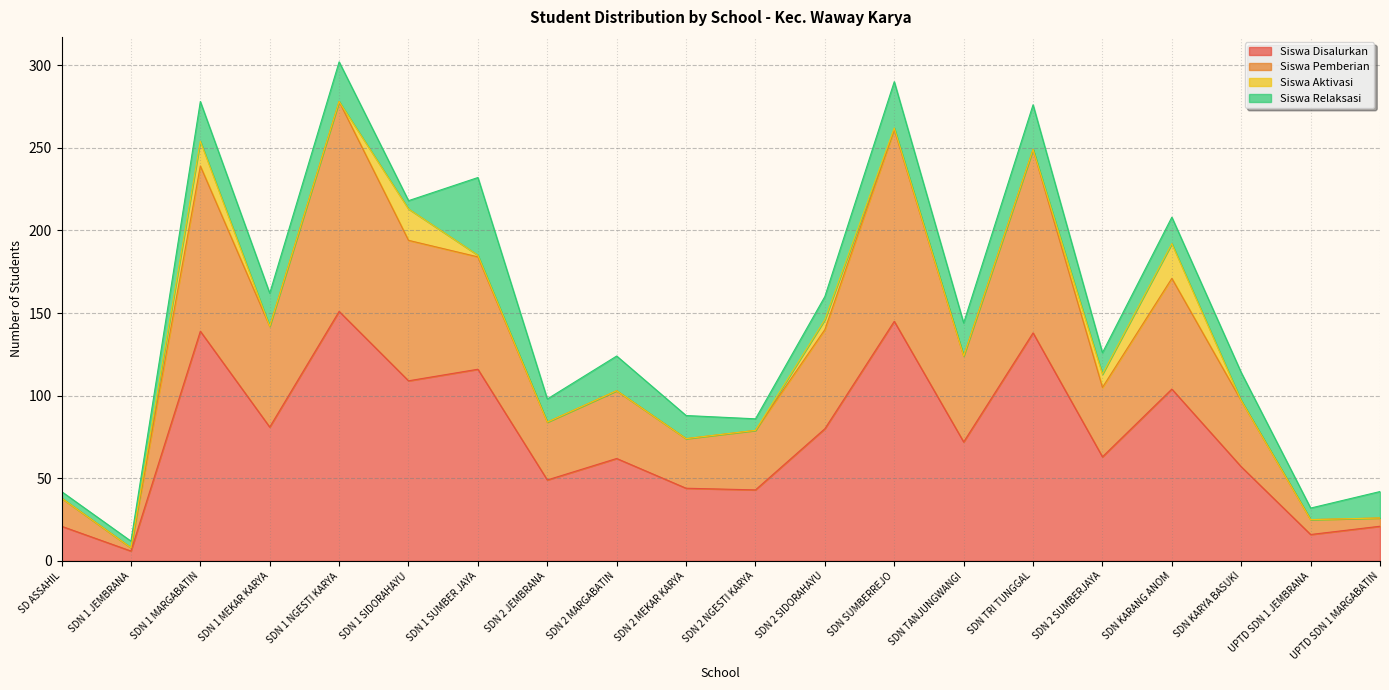

At which label does Siswa Disalurkan reach its minimum?

SDN 1 JEMBRANA